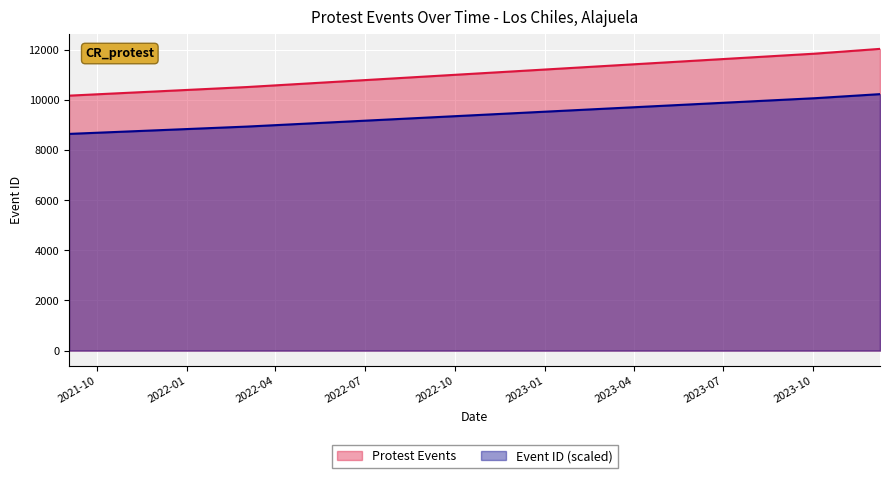

Which category has the highest value across all series?

2023-12-08